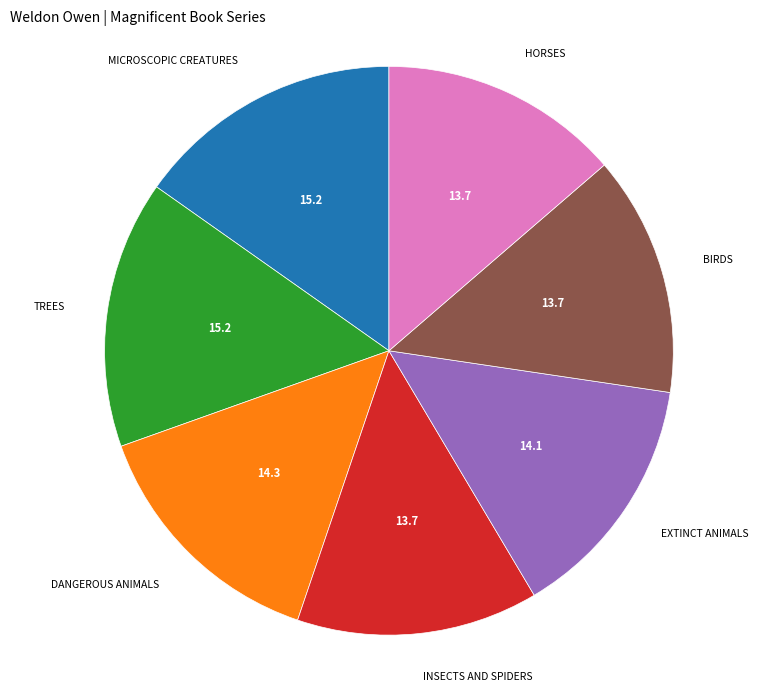

Is there a majority slice in this chart?

No